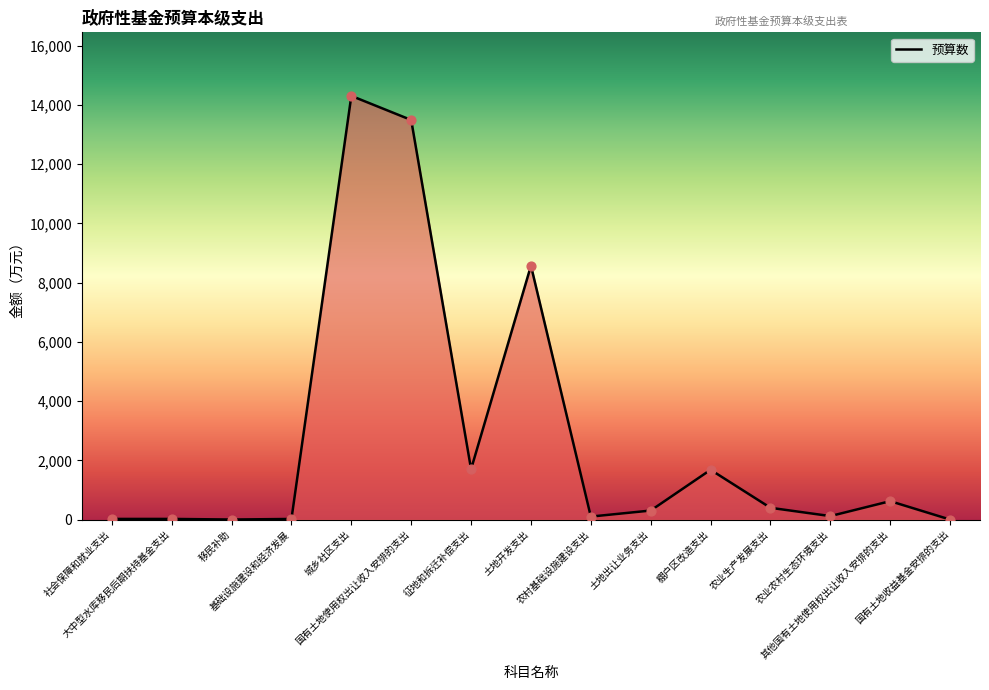

Which has a higher value, 城乡社区支出 or 农业农村生态环境支出?

城乡社区支出